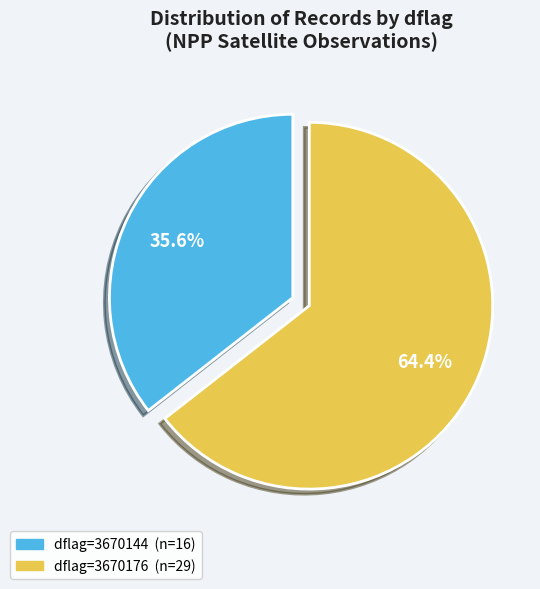

How many segments does this pie chart have?

2